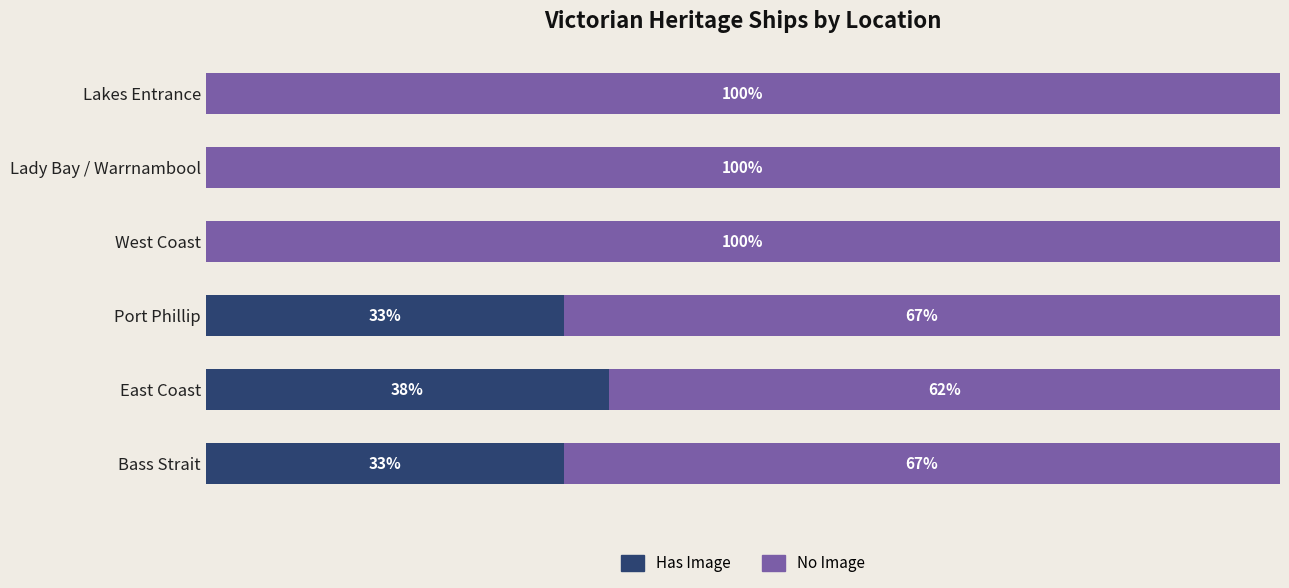

Which category has the highest value in the Has Image series?

East Coast